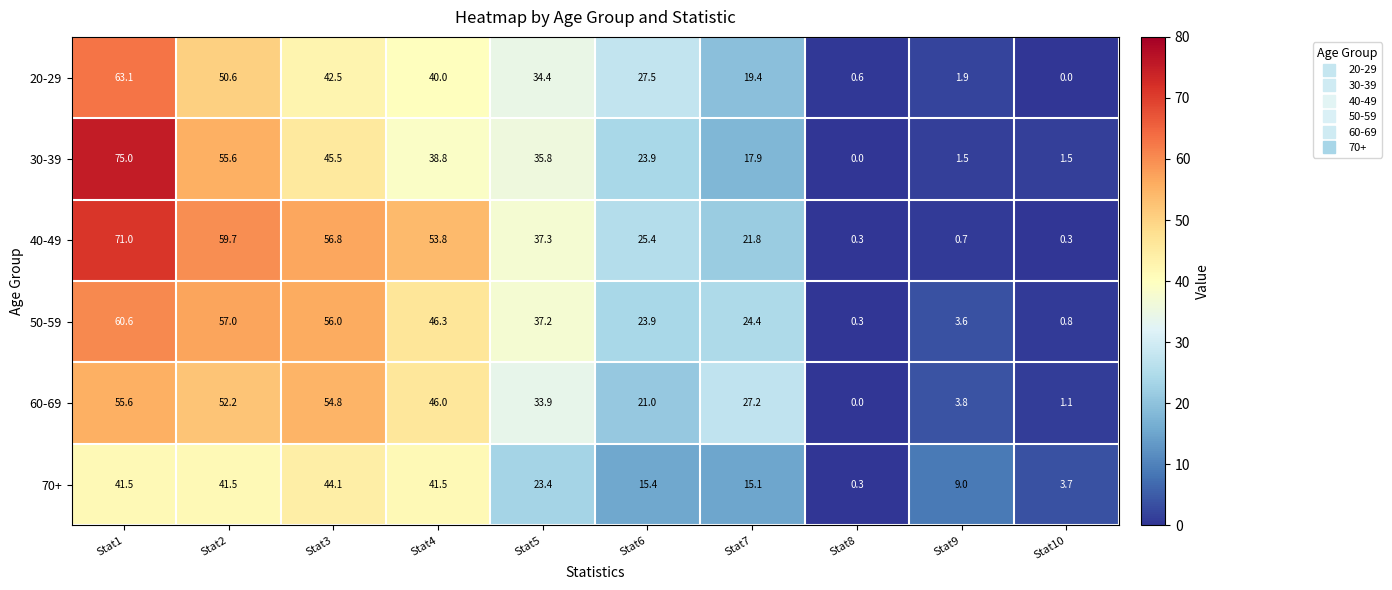

What is the spread (max minus min) of values at Stat1?

33.5